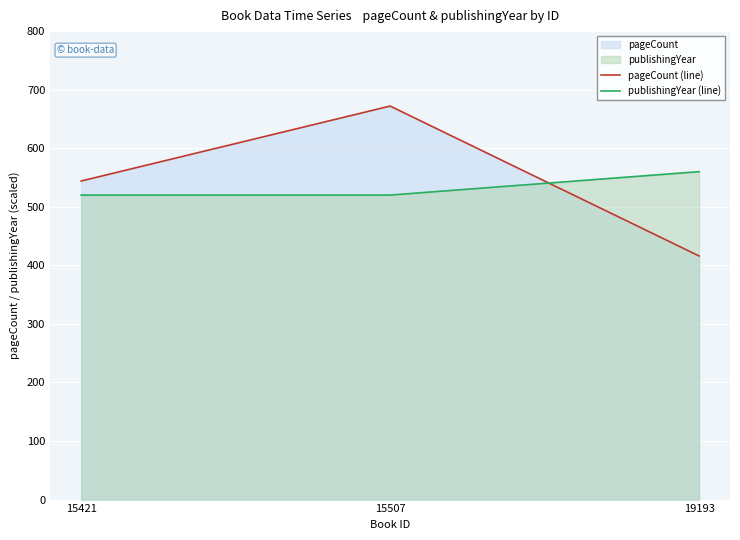

What is the lowest value of the publishingYear (line) series?

520